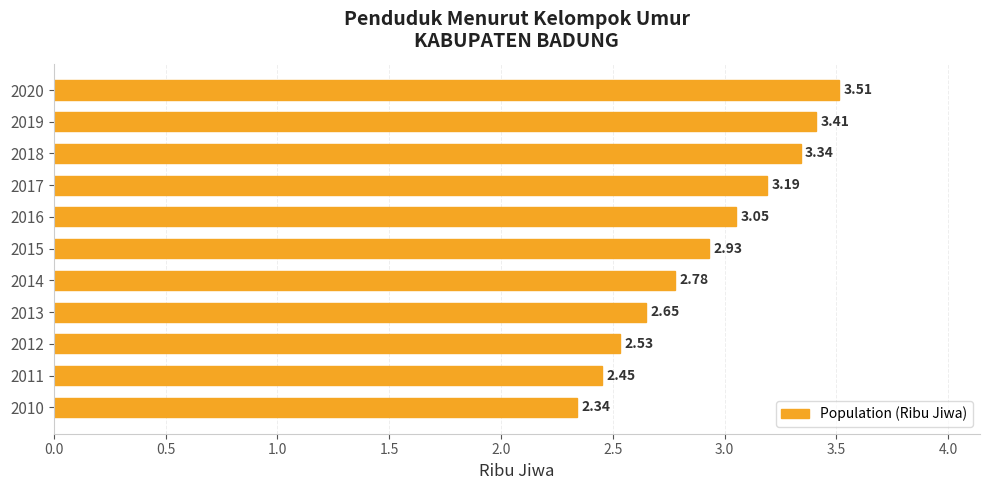

How many bars are there in total?

11